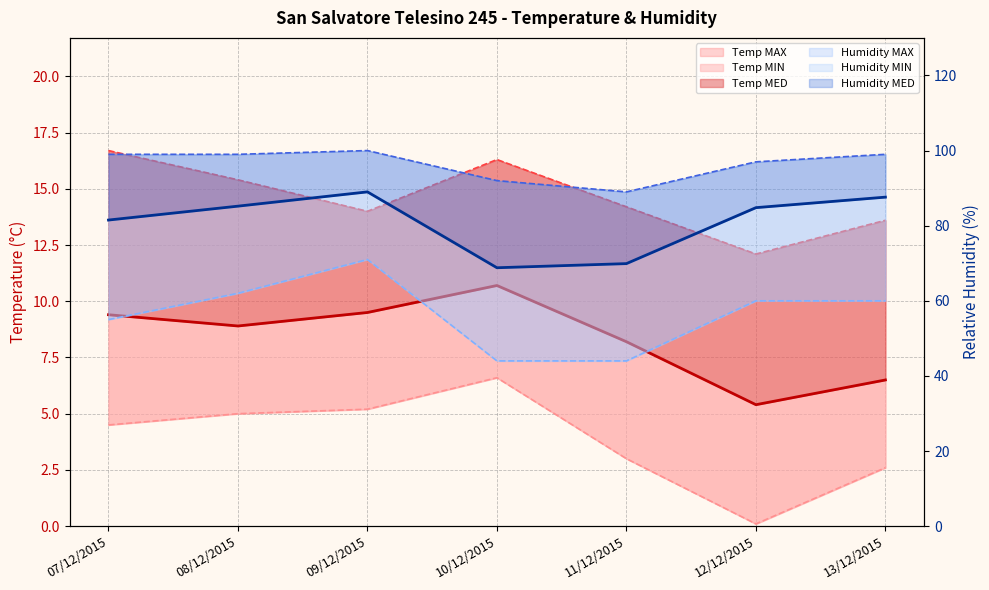

What is the smallest value displayed?

0.1